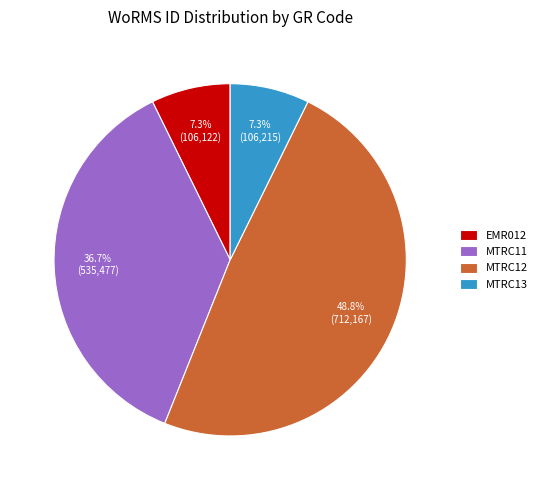

Count the number of slices in the pie.

4